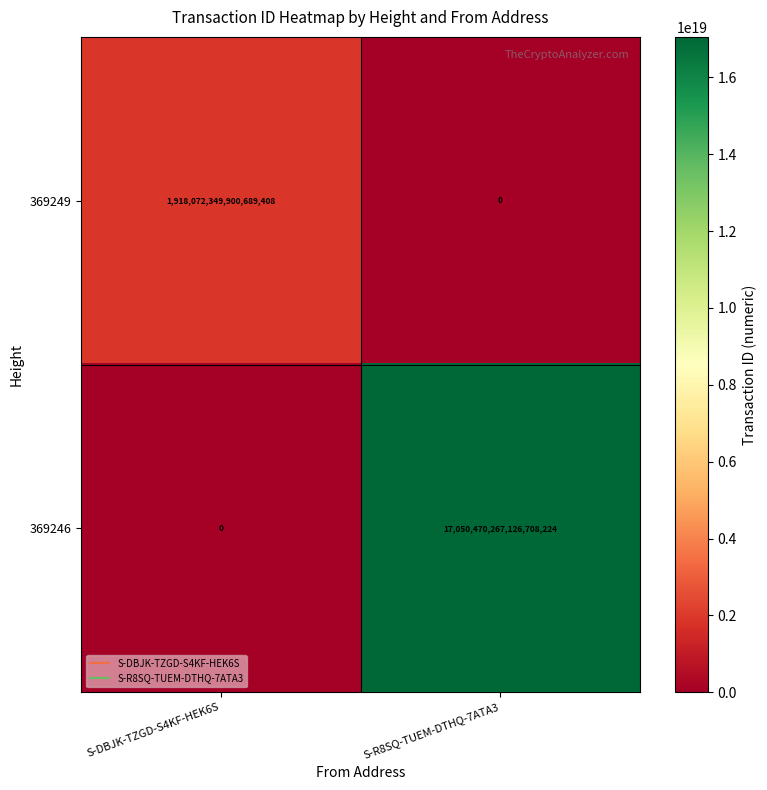

Rank the series at S-R8SQ-TUEM-DTHQ-7ATA3 from lowest to highest value.

369249, 369246